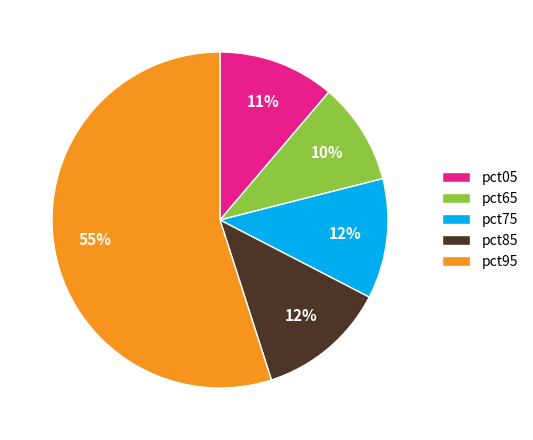

To the nearest percent, what is the difference between the pct85 and pct05 slice percentages?

1%